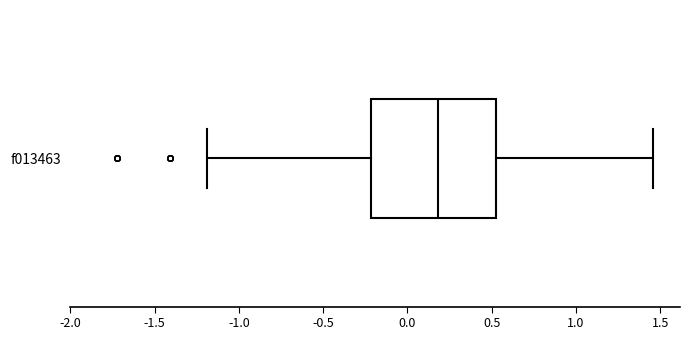

Read this box plot against the x-axis: the position of the median line, the range covered by the box, and the ends of both whiskers. The values are not printed on the chart, so give them approximately, as read against the axis.

median 0.20, box -0.20 to 0.50, whiskers -1.20 to 1.45